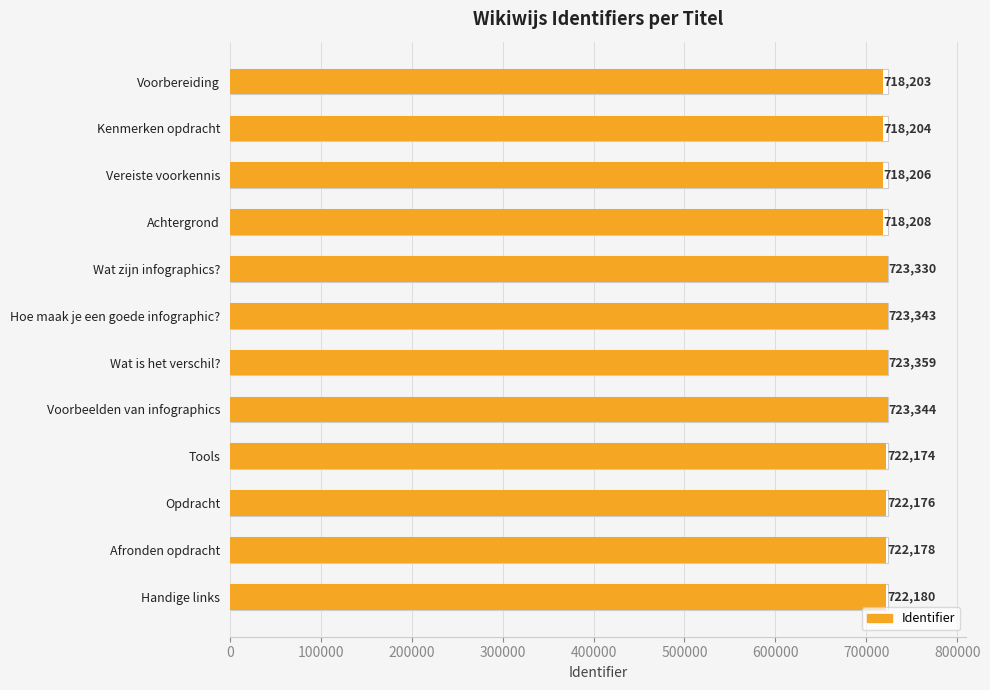

What value does the data have at Hoe maak je een goede infographic?, to the nearest 100?

723300